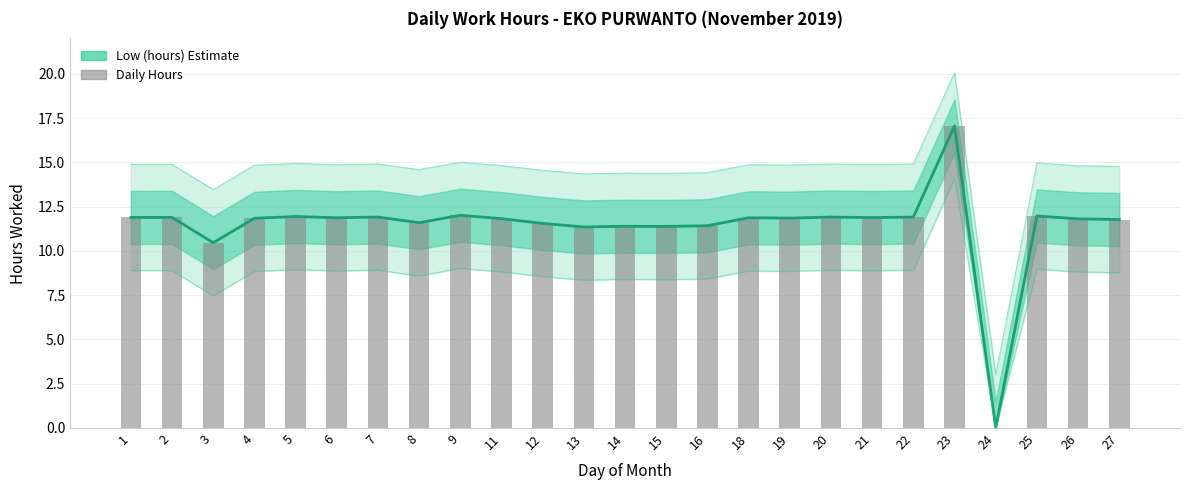

True or false: Low (hours) has a value of 11.4 at 15.

True